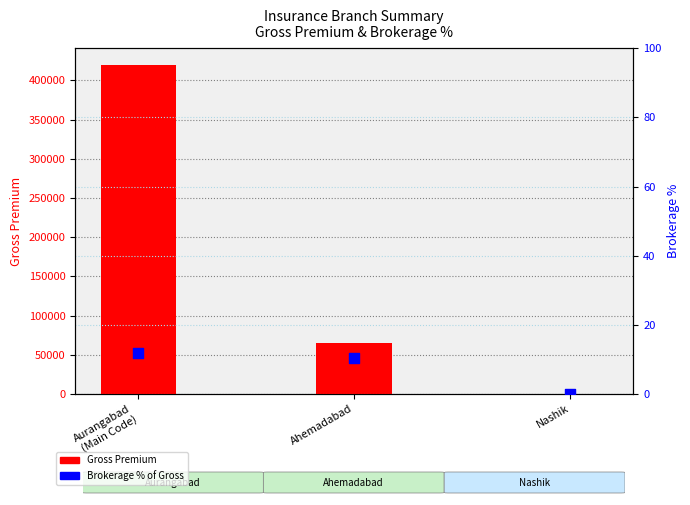

What are all the series names shown in the legend?

Gross Premium, Brokerage %